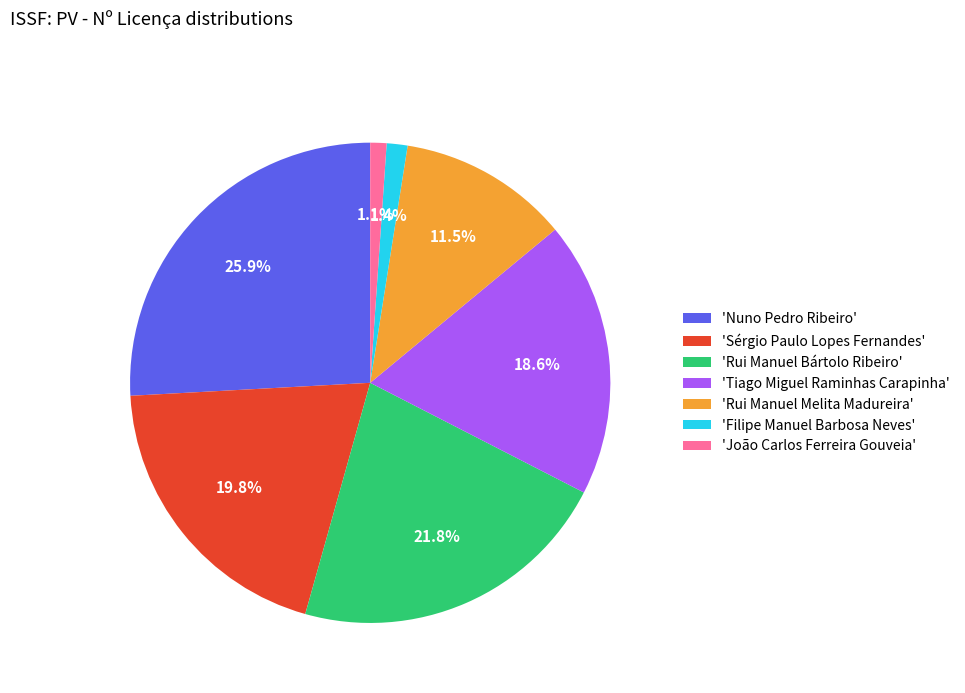

Approximately how many times larger is the value at 'Tiago Miguel Raminhas Carapinha' compared to 'Nuno Pedro Ribeiro'?

0.7